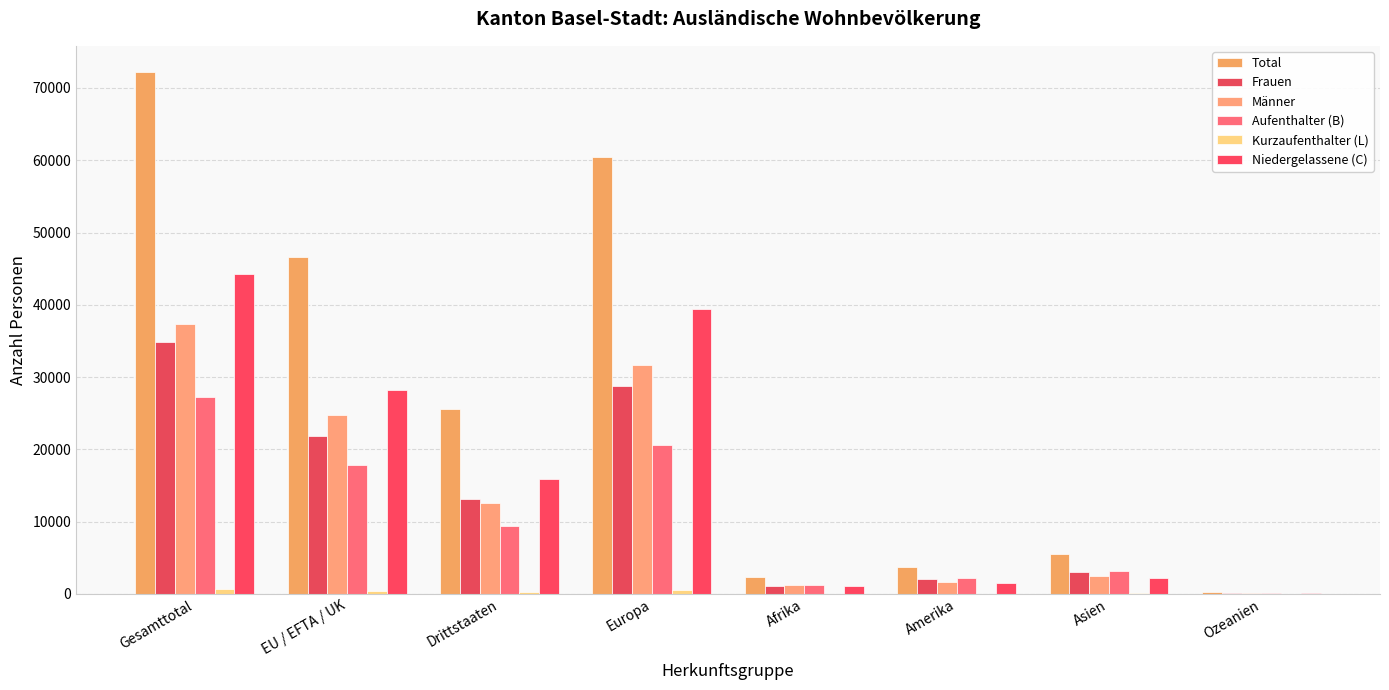

What position from the left is Gesamttotal?

1